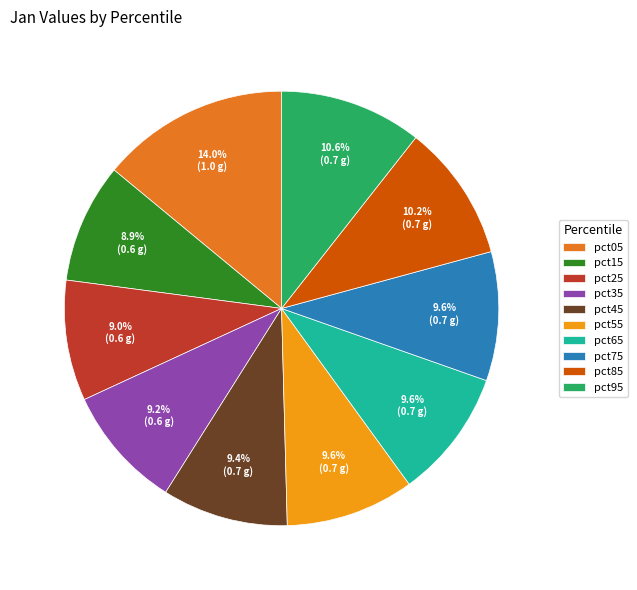

What percentage do pct05 and pct95 together represent?

24.6%